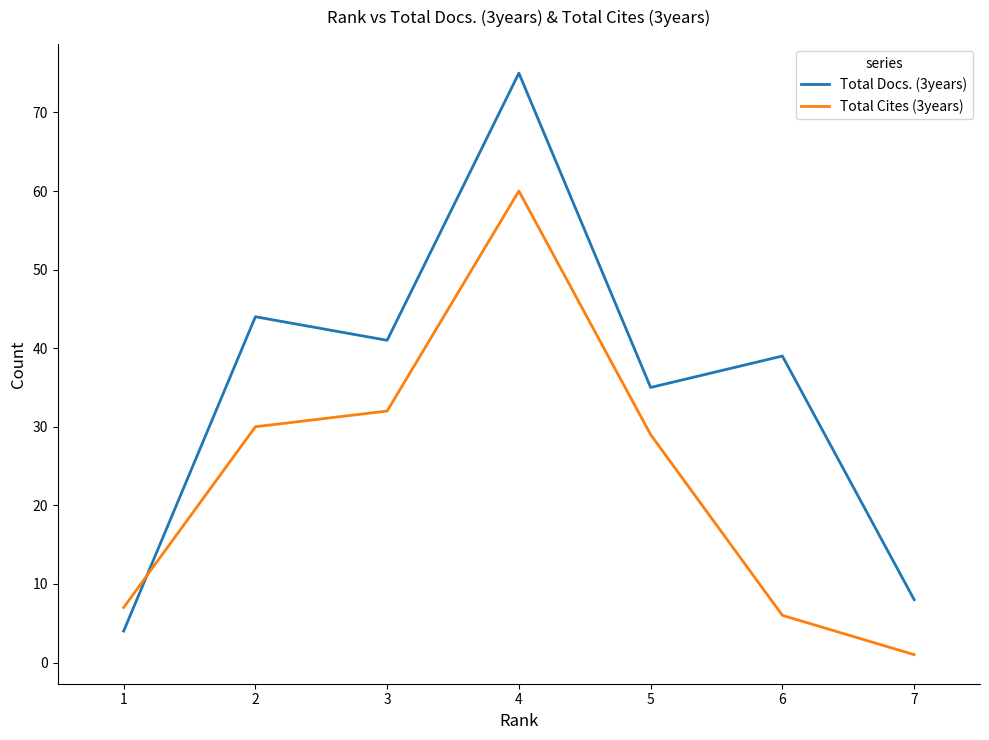

Reading left to right, extract all data points from this chart.

Total Docs. (3years): 1=4	2=44	3=41	4=75	5=35	6=39	7=8
Total Cites (3years): 1=7	2=30	3=32	4=60	5=29	6=6	7=1